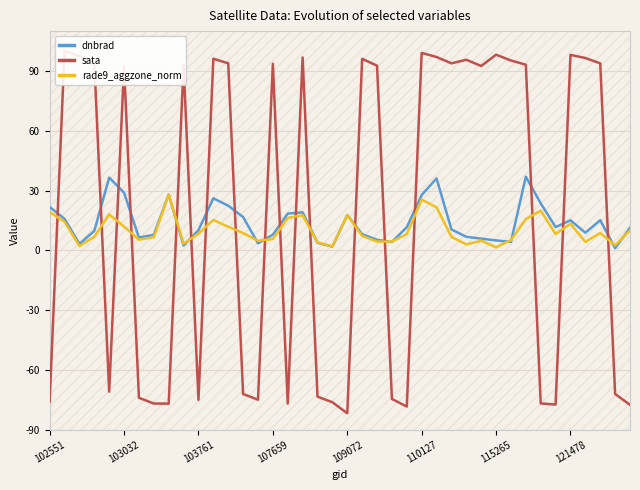

What is the highest value of the dnbrad series?

36.9